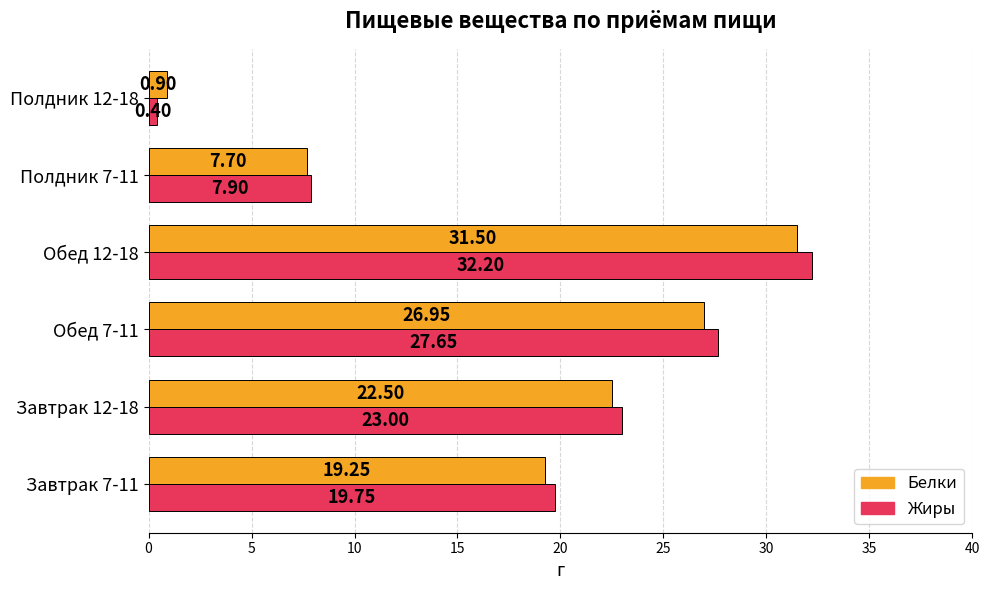

Which series has the widest spread of values?

Жиры